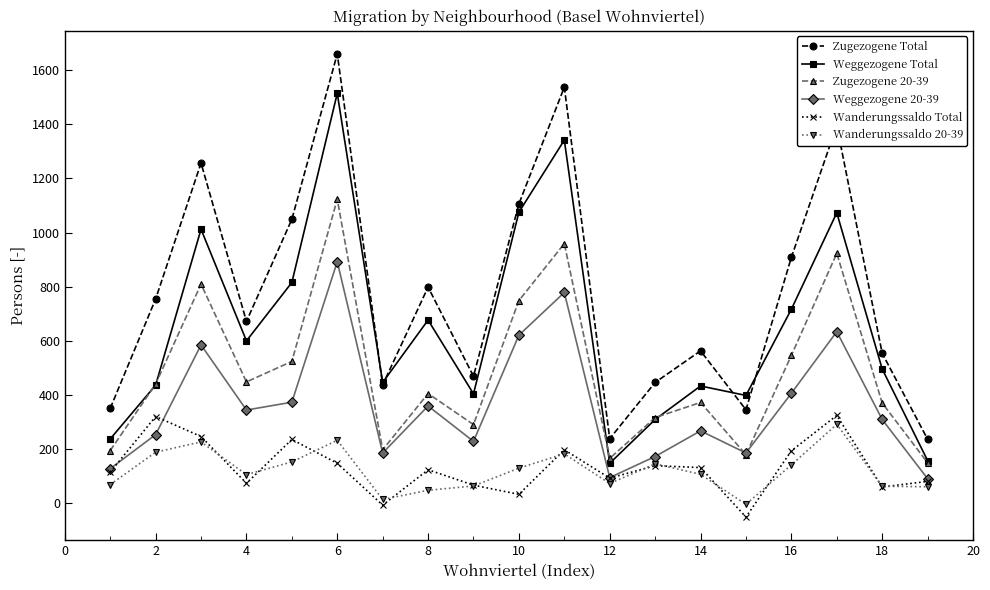

What is the maximum value for Weggezogene Total?

1515